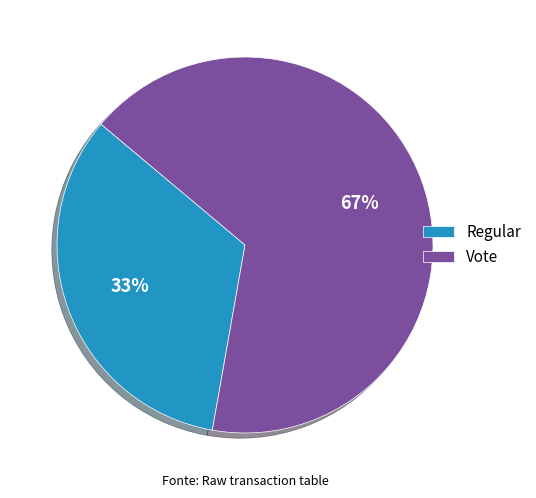

Which slice is the smallest?

Regular